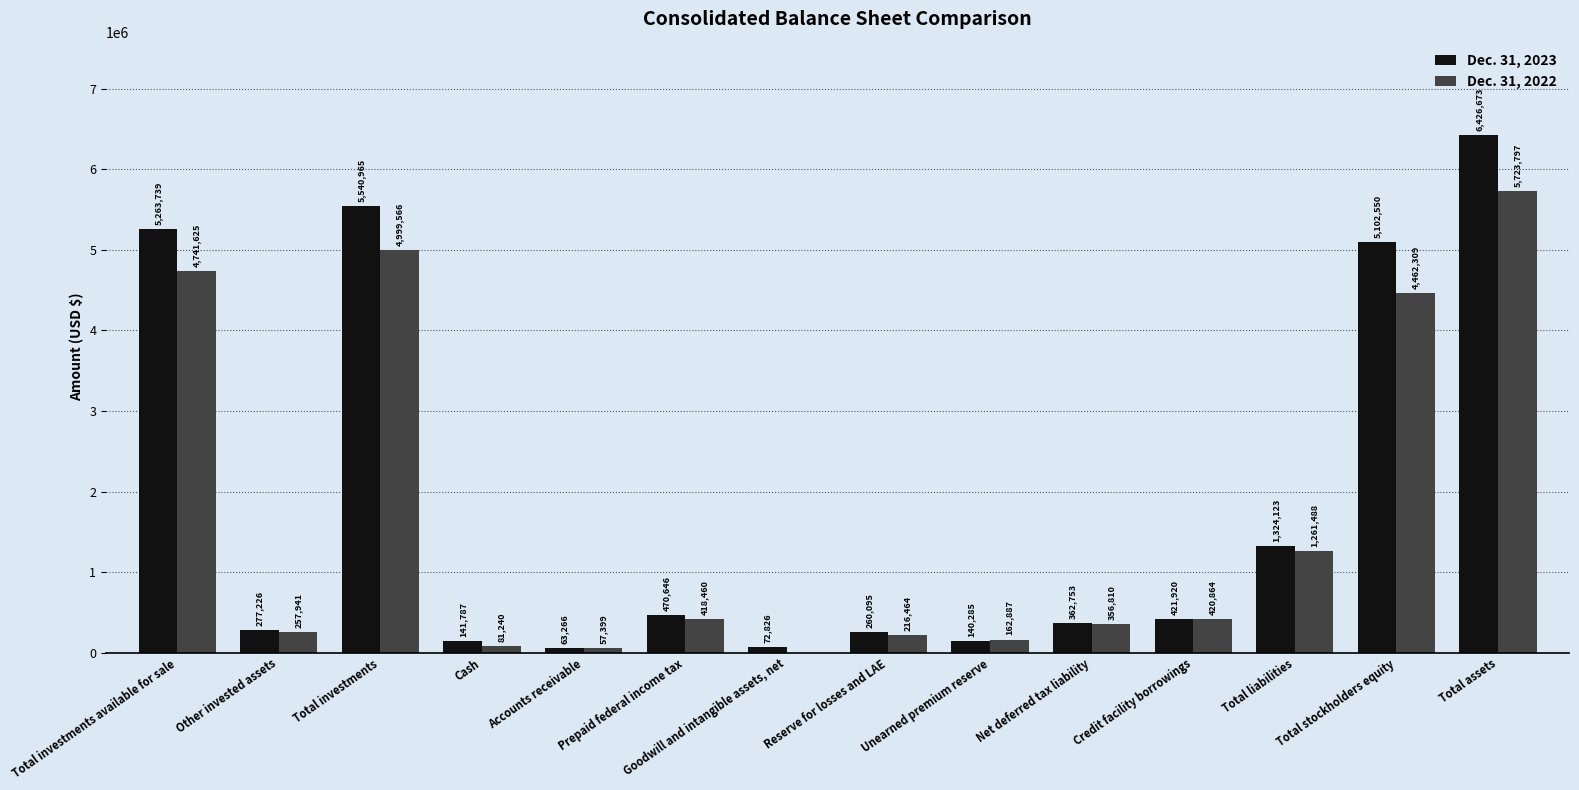

What is the average value of the Dec. 31, 2022 series?

1654346